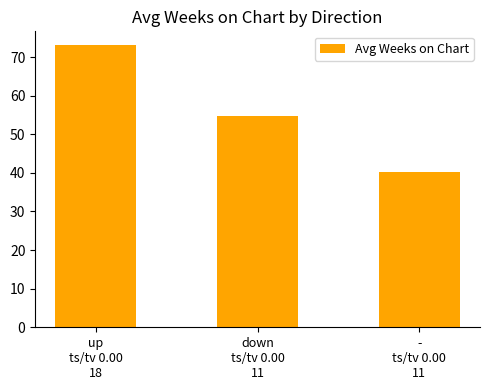

Which category has the lowest value across all series?

-
ts/tv 0.00
11